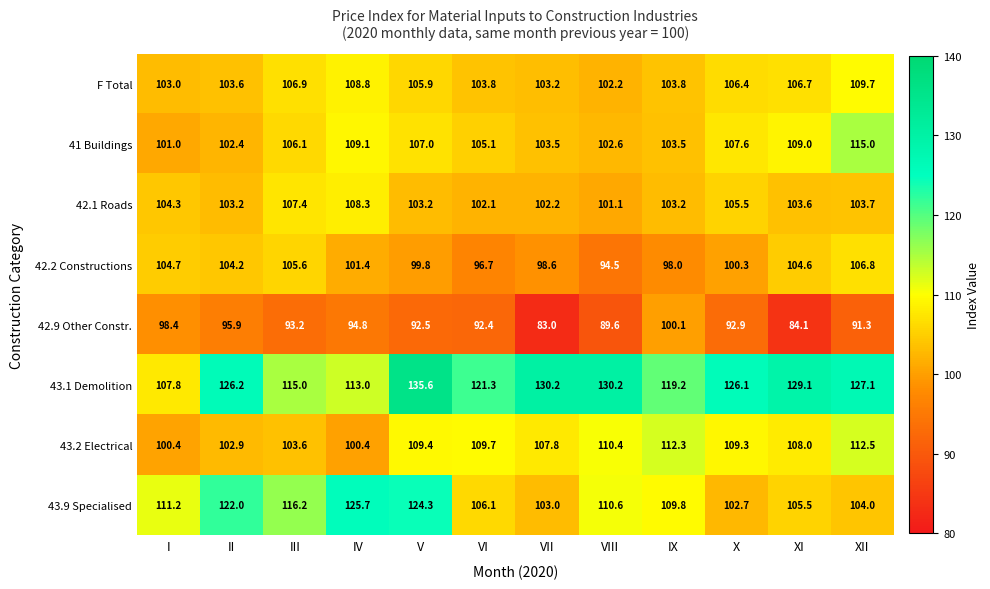

Rank the series at VI from highest to lowest value.

43.1 Demolition, 43.2 Electrical, 43.9 Specialised, 41 Buildings, F Total, 42.1 Roads, 42.2 Constructions, 42.9 Other Constr.